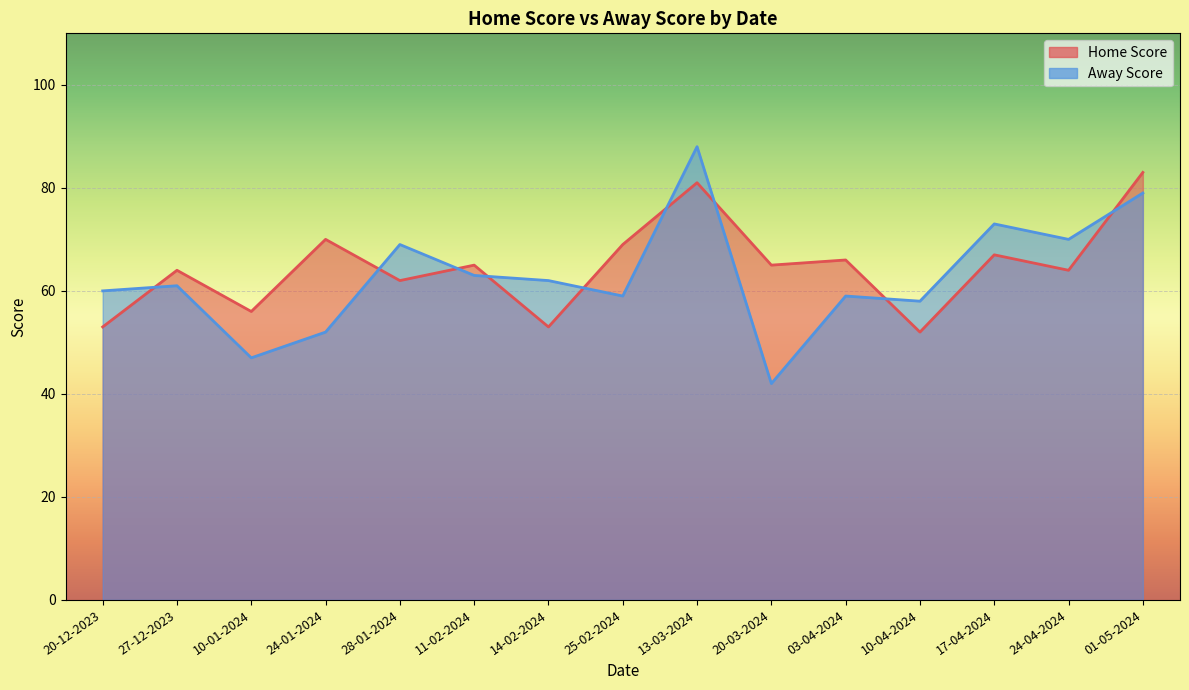

What is the spread (max minus min) of values at 20-12-2023?

7